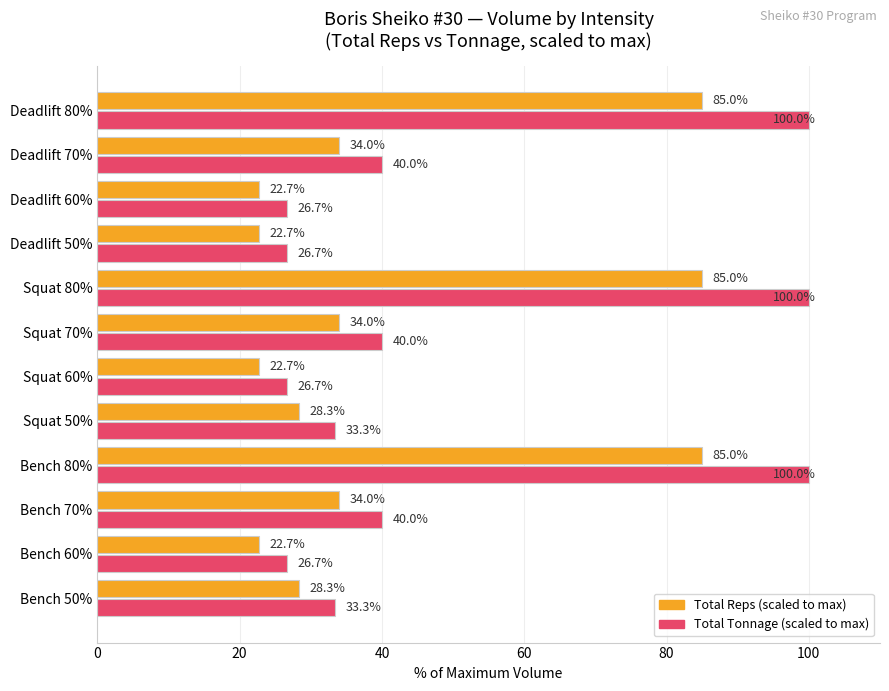

What is the total value across all series at Deadlift 80%?

185.0